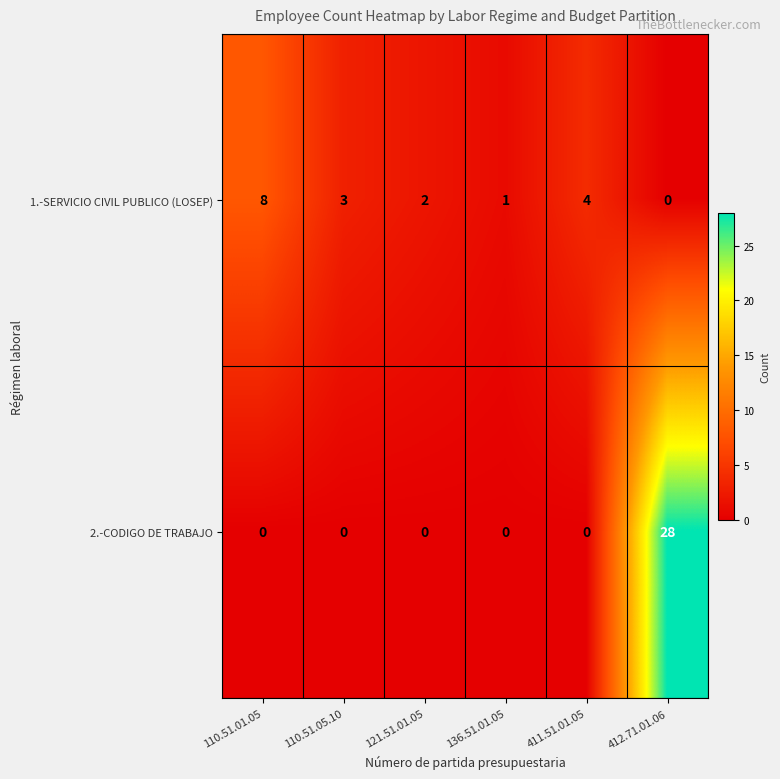

How many positive values does the 2.-CODIGO DE TRABAJO series have?

1